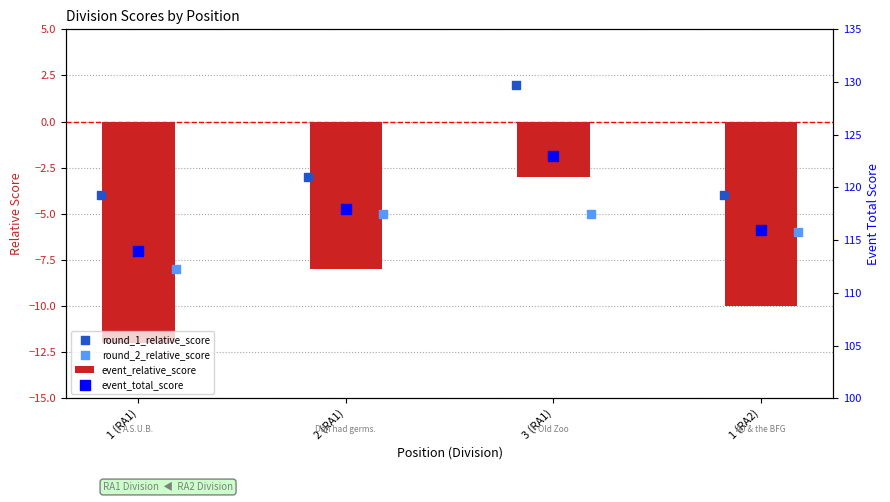

Which series has the largest Y range (max minus min)?

event_relative_score